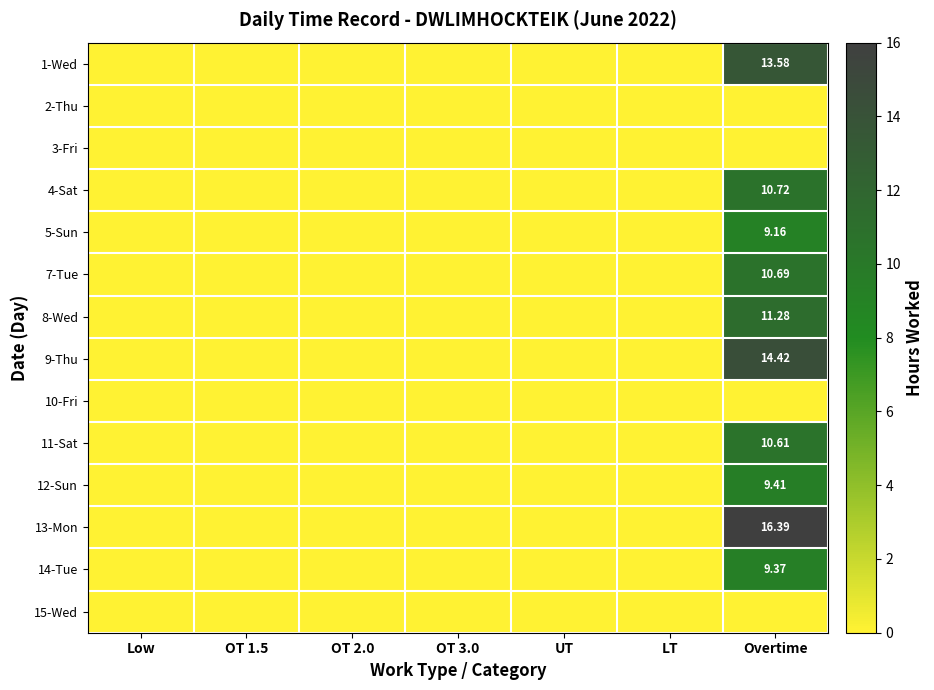

The value of 4-Sat at Overtime is 18.3. True or false?

False